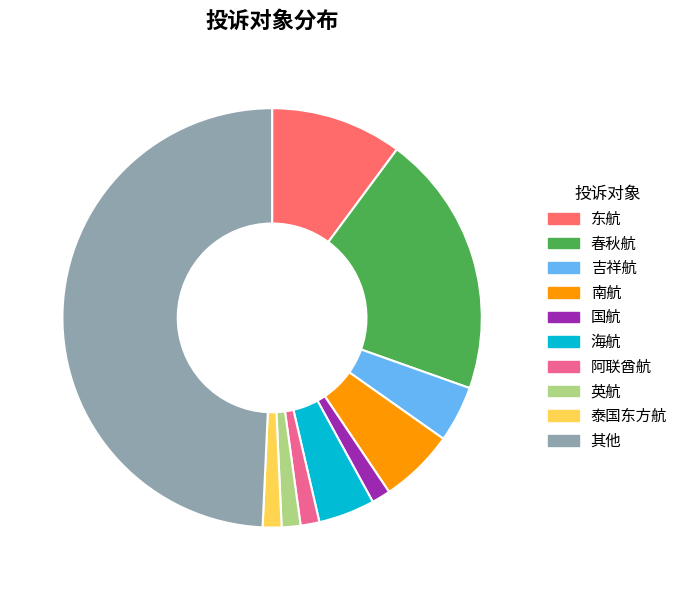

True or false: 海航 accounts for 4% of the total.

True